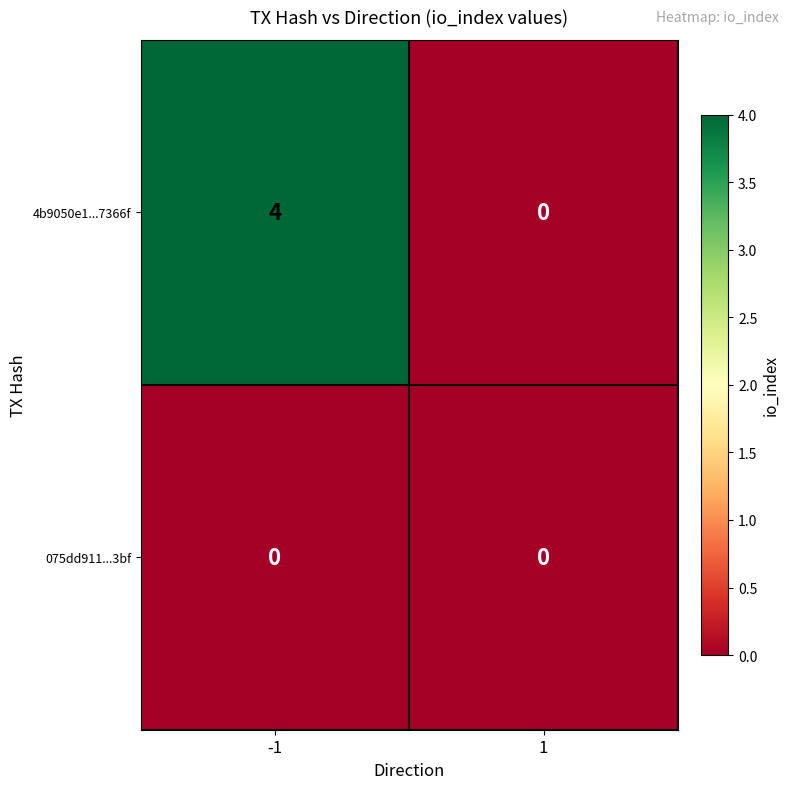

True or false: 4b9050e1...7366f has a value of 4 at -1.

True